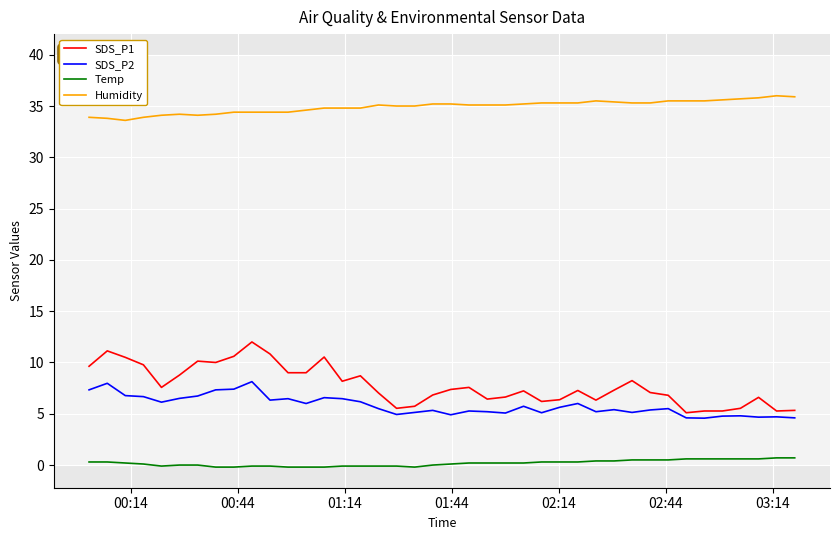

What is the highest value of the Humidity series?

36.0